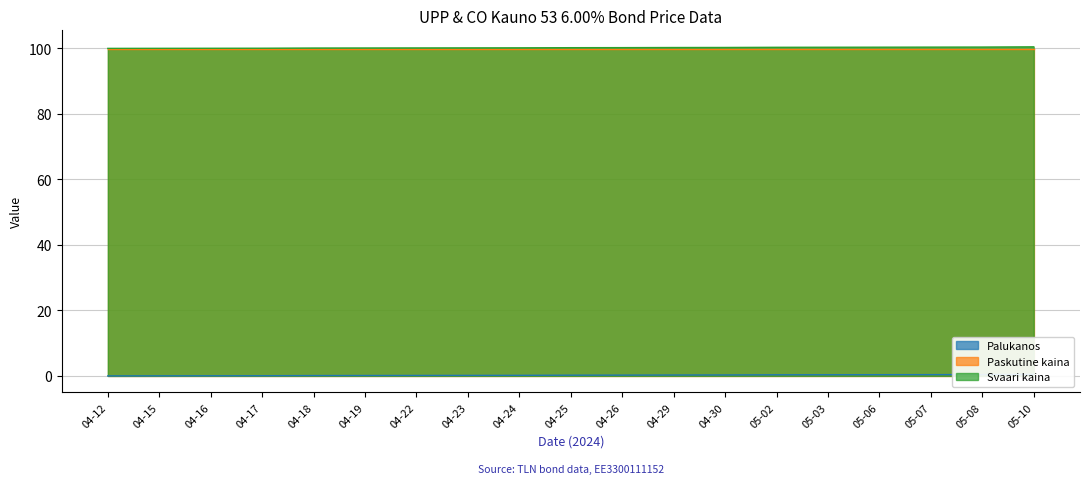

The Svaari kaina series shows 24.0 at 05-08. True or false?

False